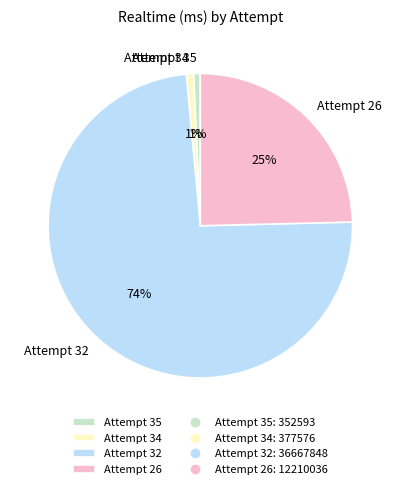

Count the number of slices in the pie.

4